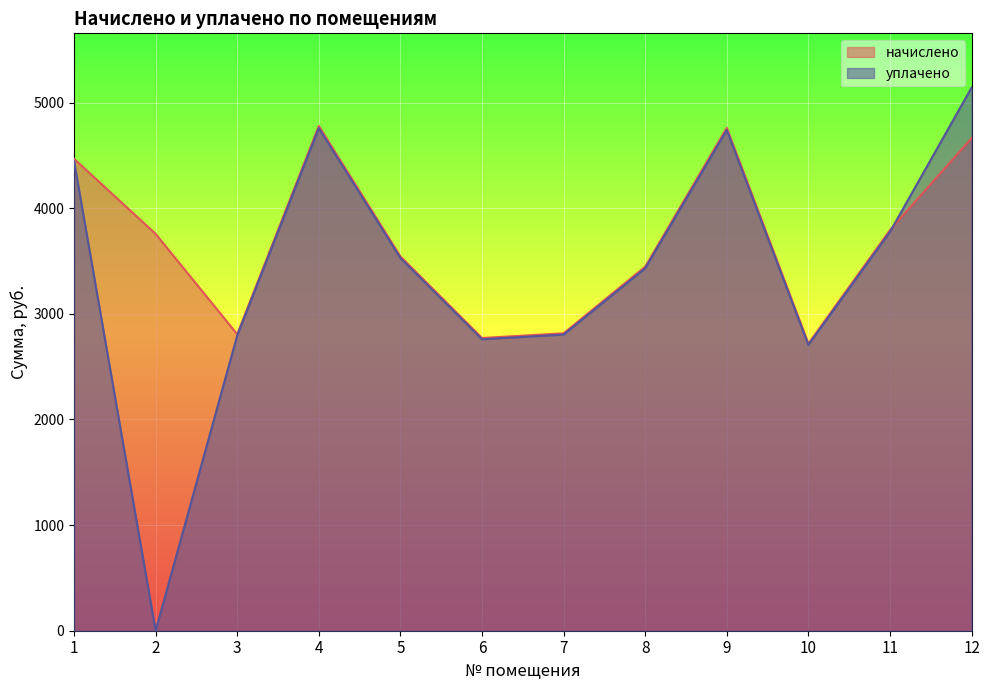

How many categories are shown in the chart?

12